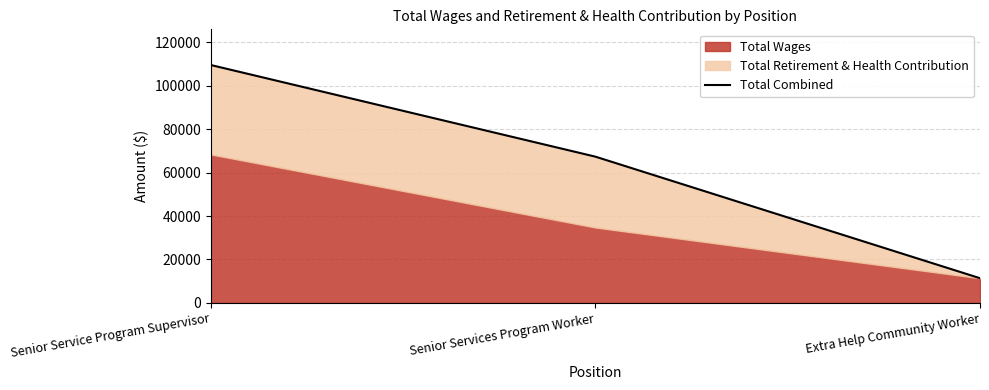

Count the values in the range 11369 to 109559.

3